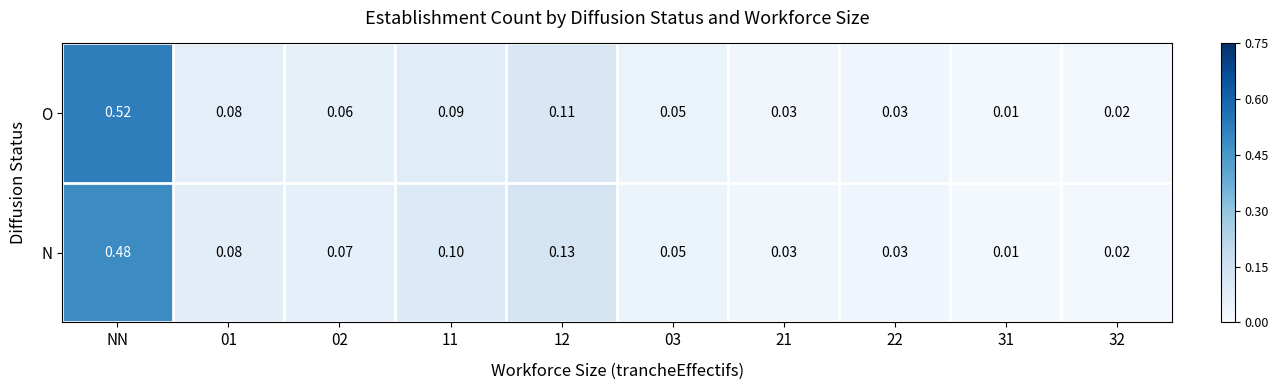

Which series has the widest spread of values?

O